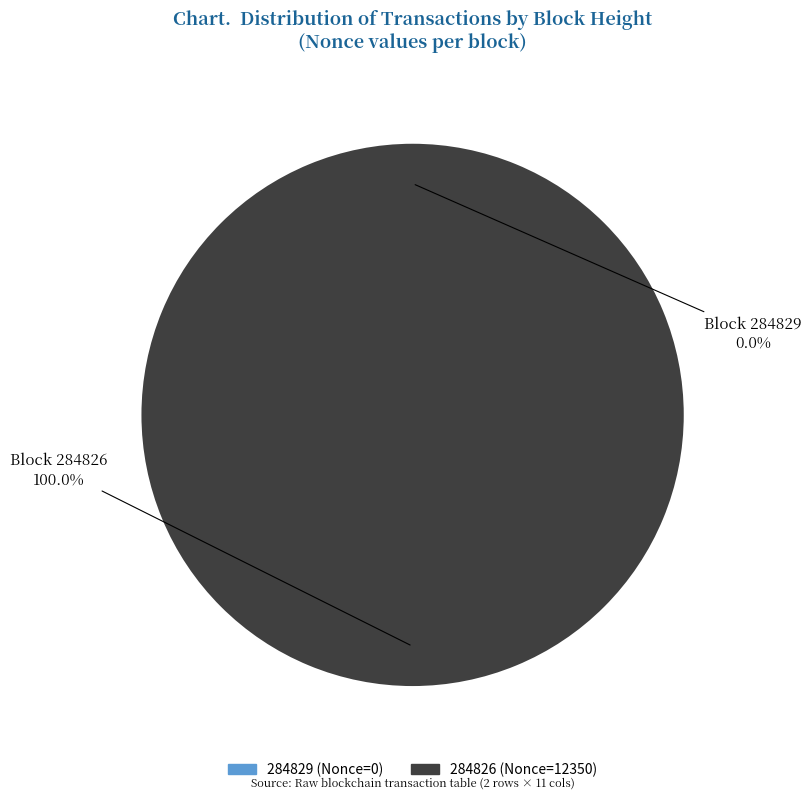

The 284829 slice represents 1% of the pie. True or false?

False